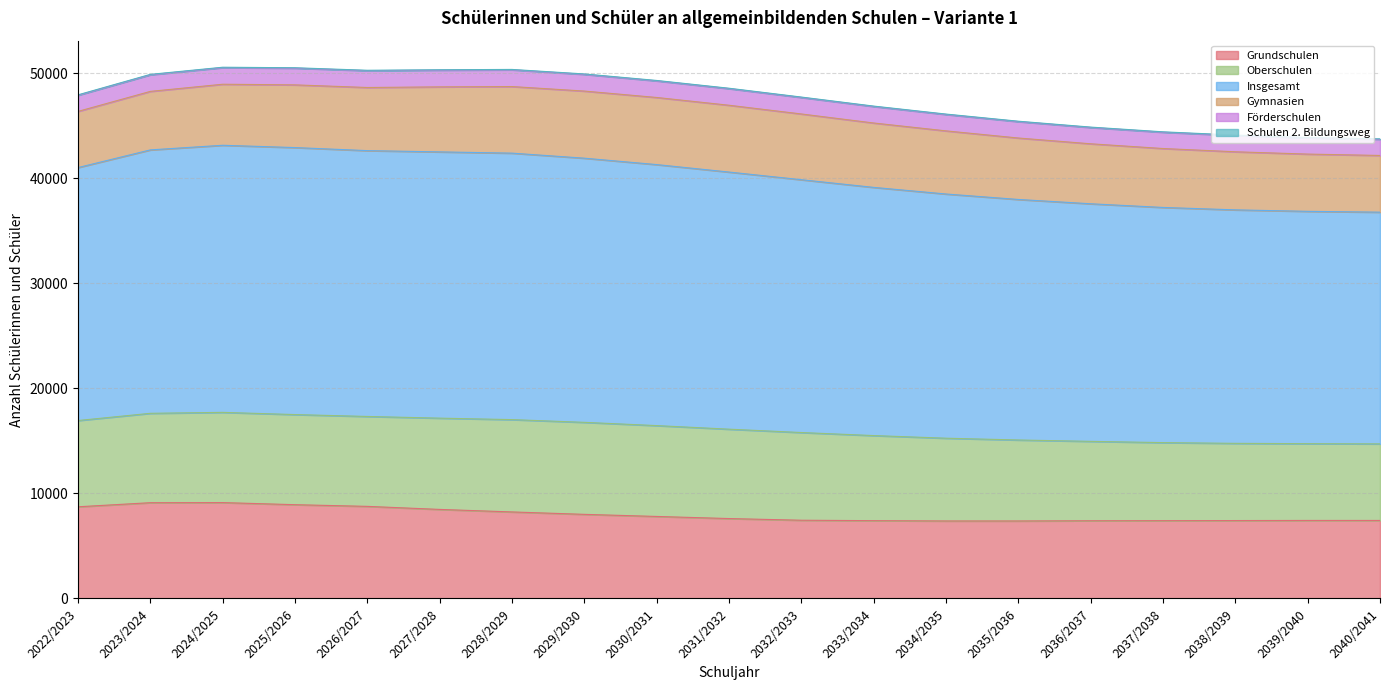

At which label is Oberschulen closest to 8040?

2033/2034